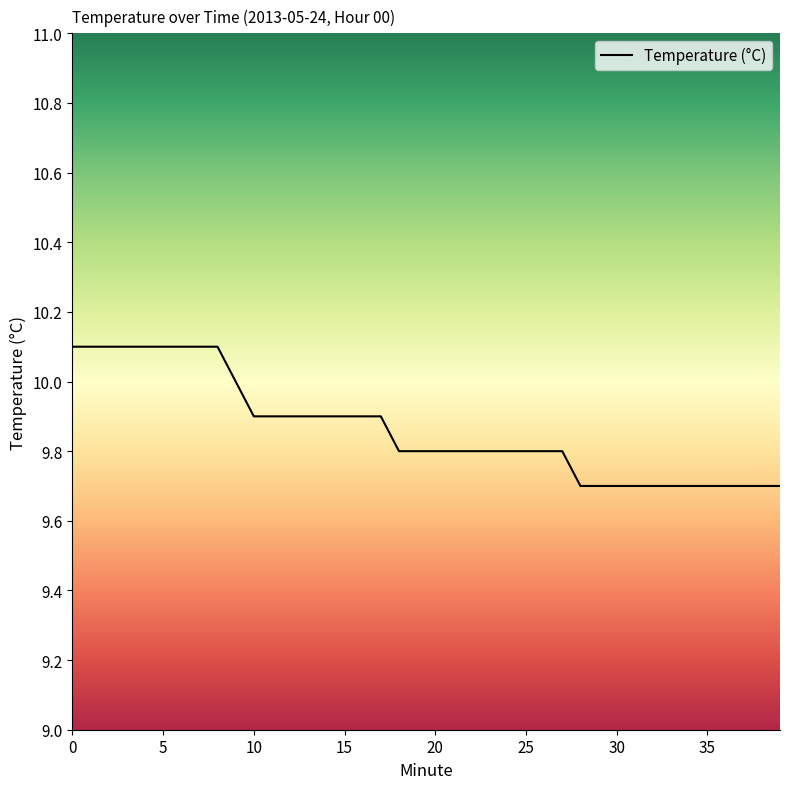

Does the chart display data point markers on the line(s)?

No